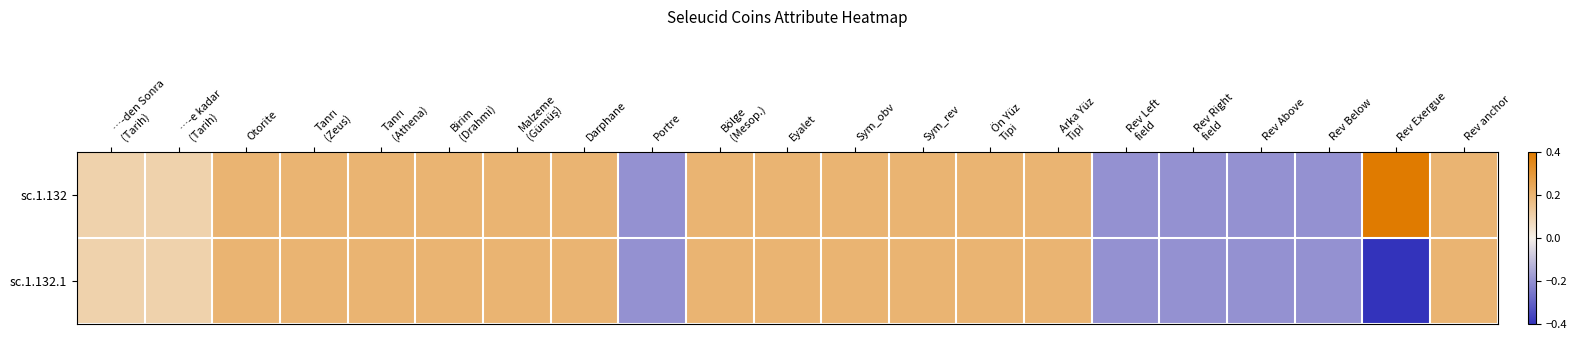

At which category is the sum across all series the highest?

Otorite